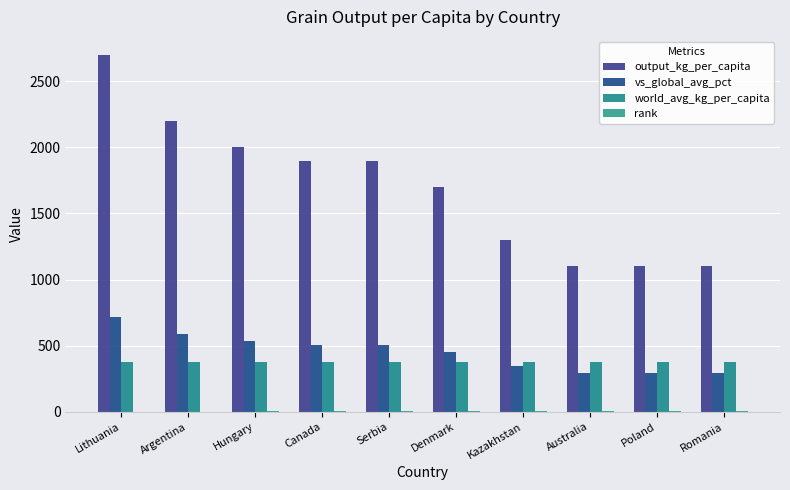

What is the difference between the maximum and minimum values in the output_kg_per_capita series?

1600.0